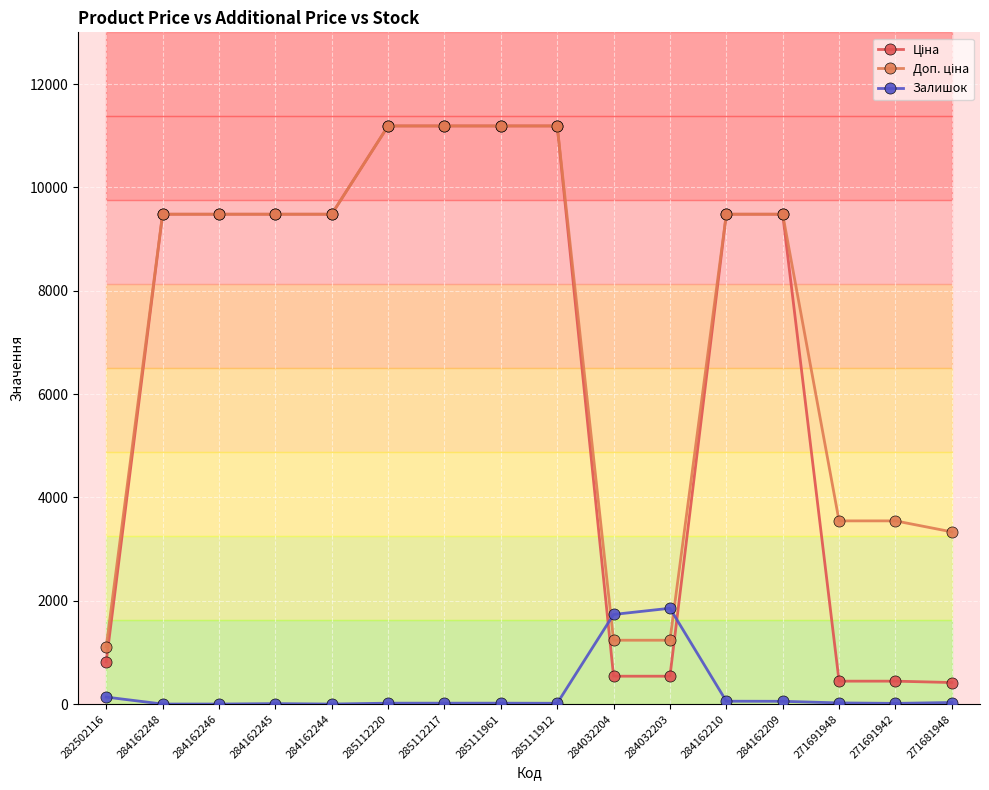

Is it true that Залишок equals 17.0 at 285111961?

True